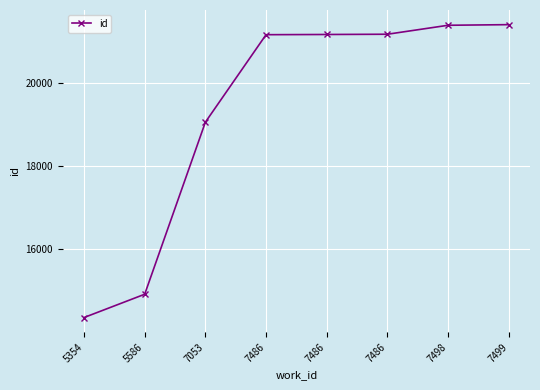

Count the number of data series in this chart.

1